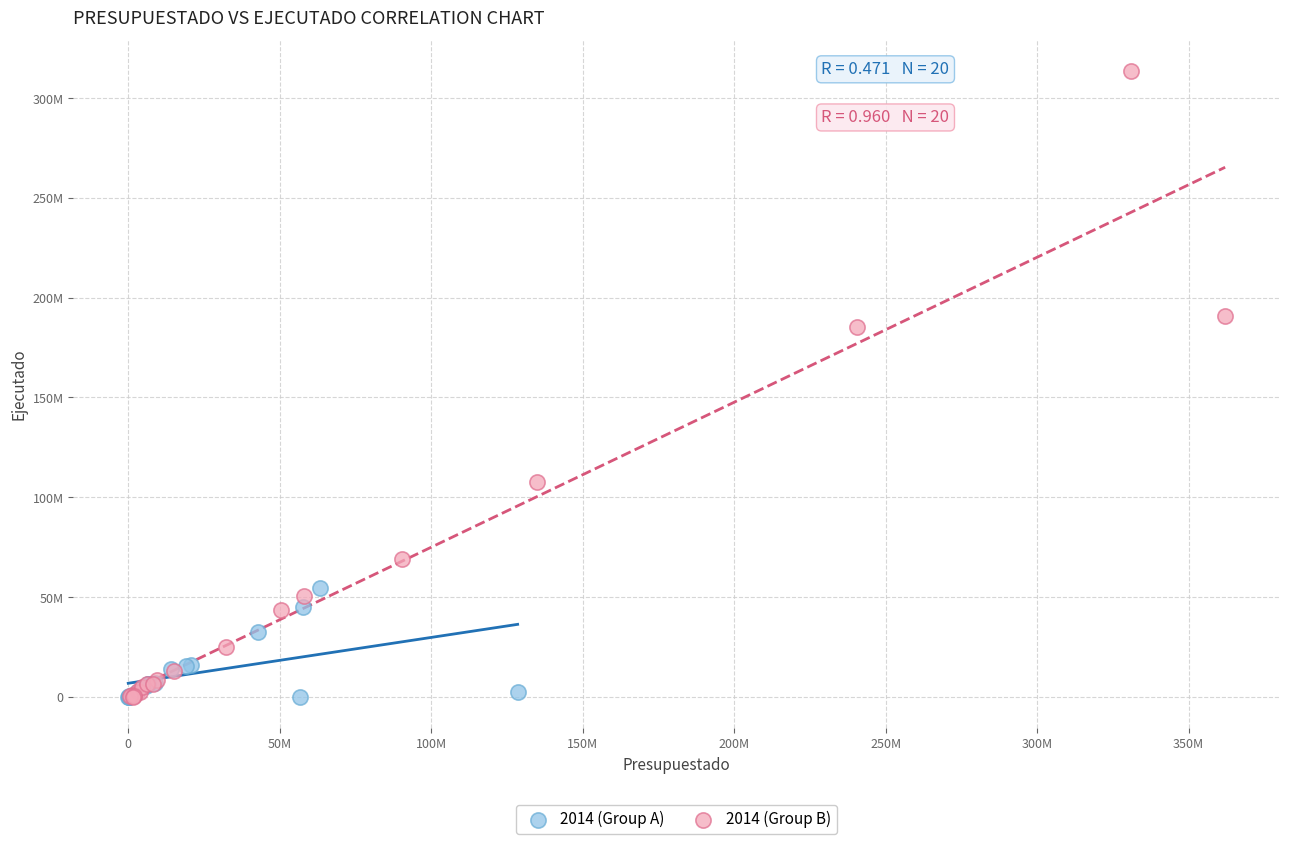

Which series has the widest spread of Y values?

2014 (Group B)